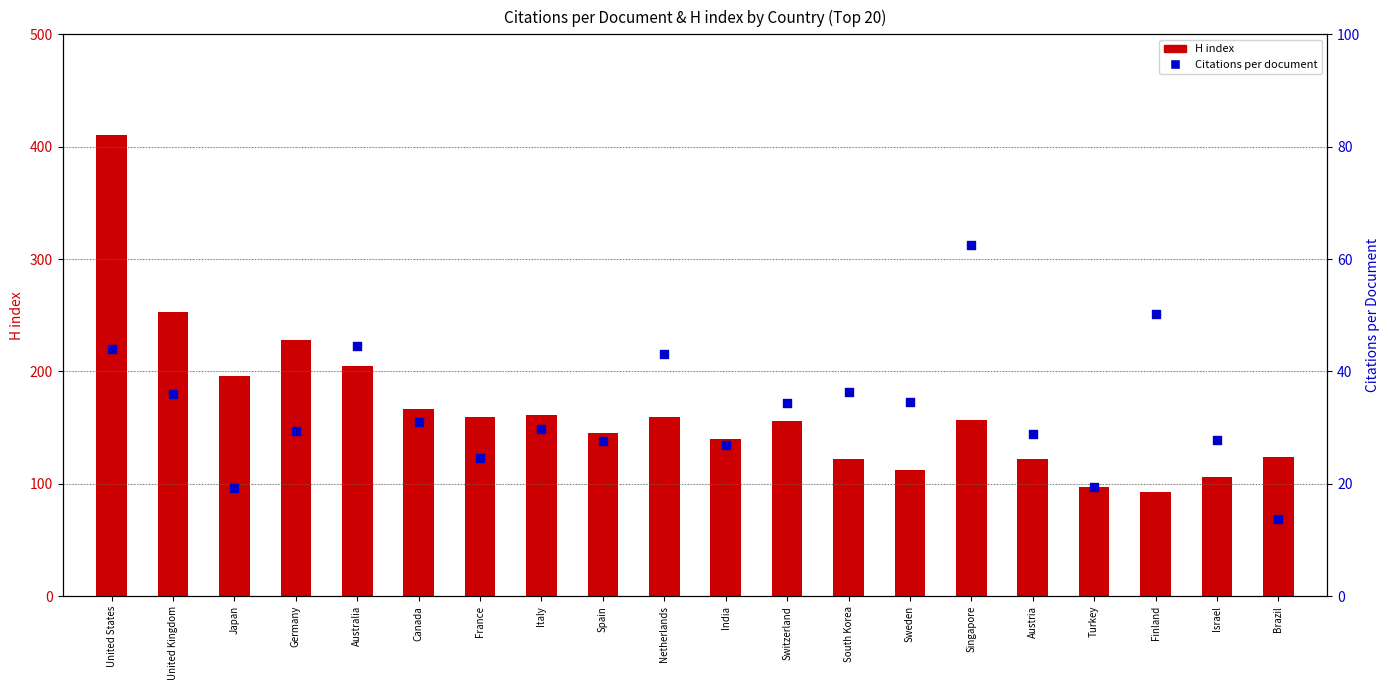

Is the value of H index at Italy greater than the value of Citations per document at Switzerland?

Yes